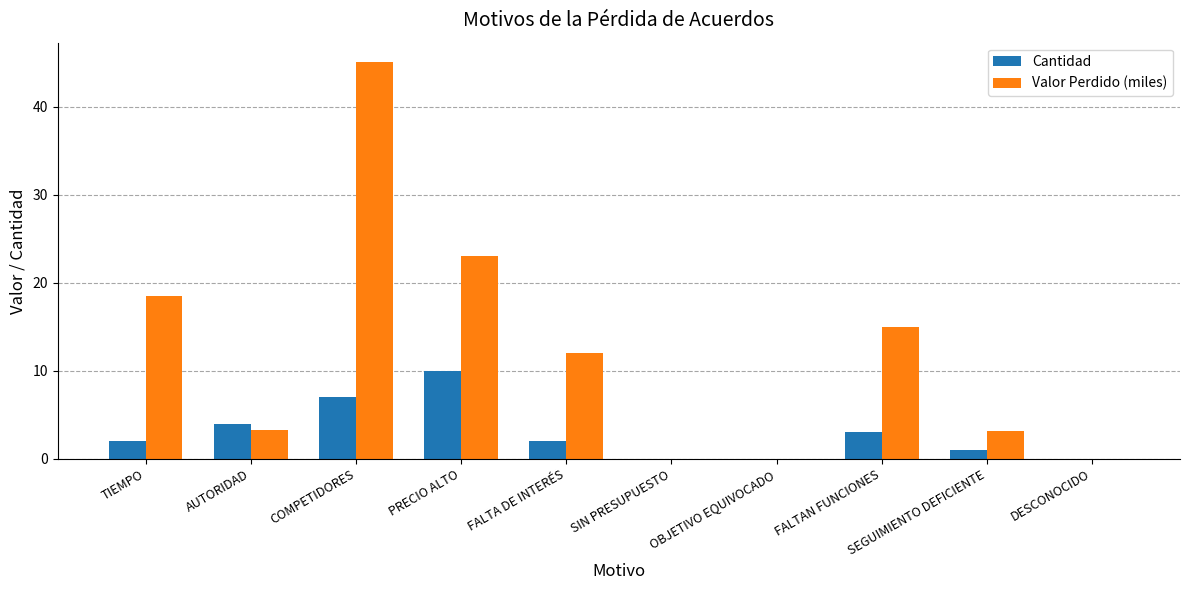

Between AUTORIDAD and SIN PRESUPUESTO, which series saw the biggest shift?

Cantidad